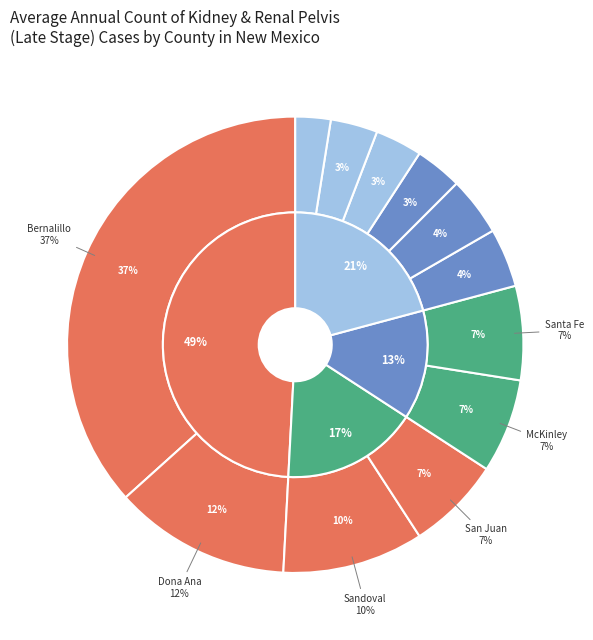

Which slice is the largest?

Bernalillo County